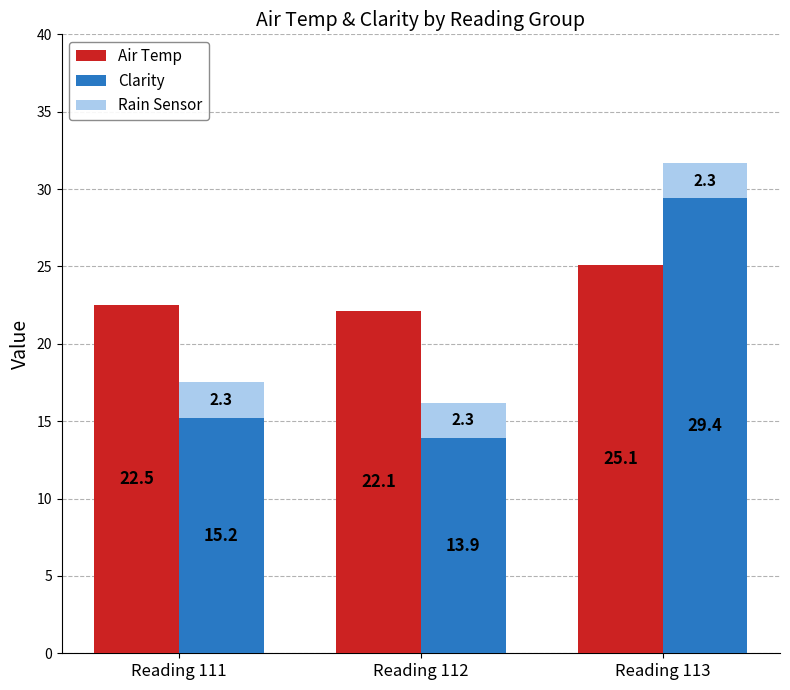

Where does the Clarity series first go above 15?

Reading 111